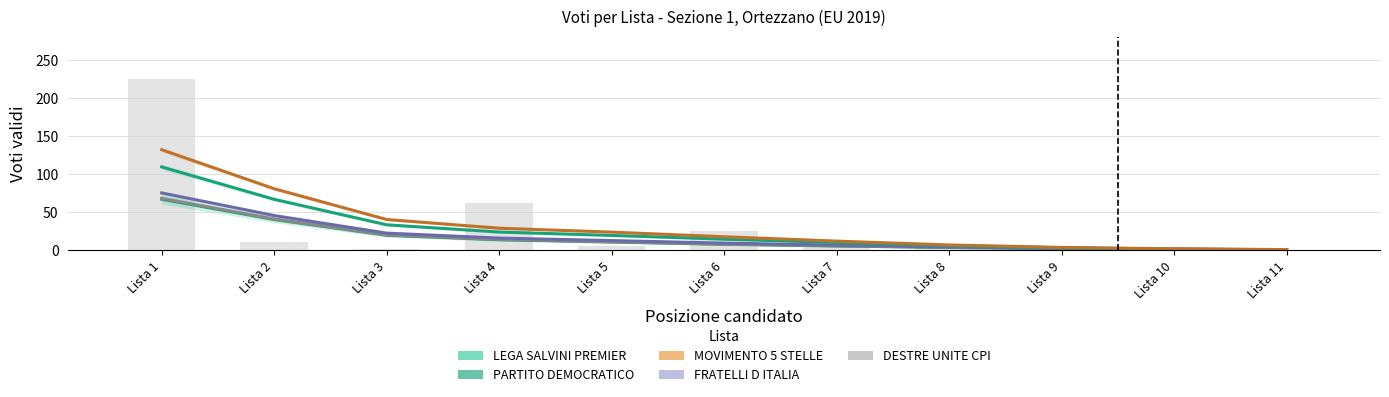

At how many categories does at least one series exceed 78?

2